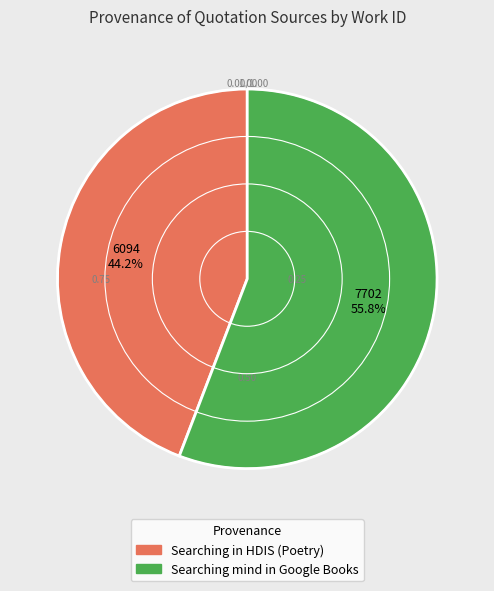

Combined, do Searching mind in Google Books and Searching in HDIS (Poetry) account for over 50%?

Yes